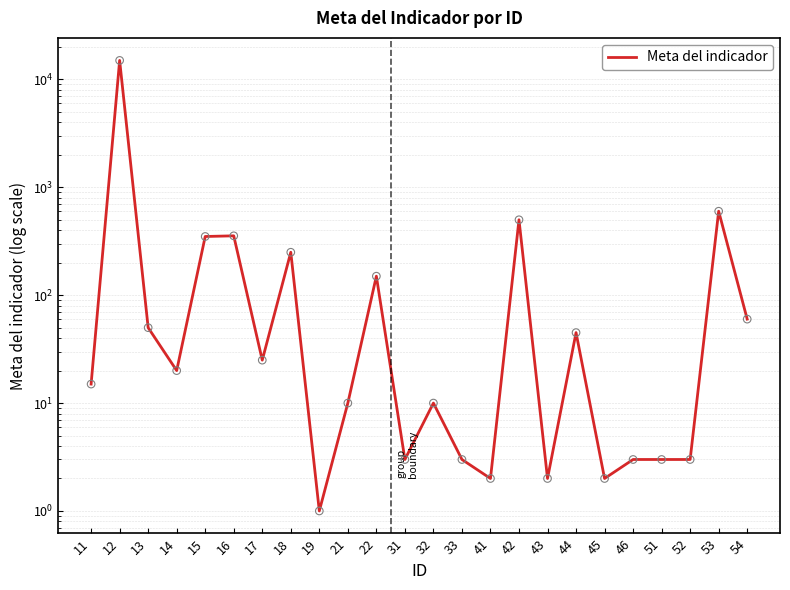

What is the change in value from 14 to 21?

-10